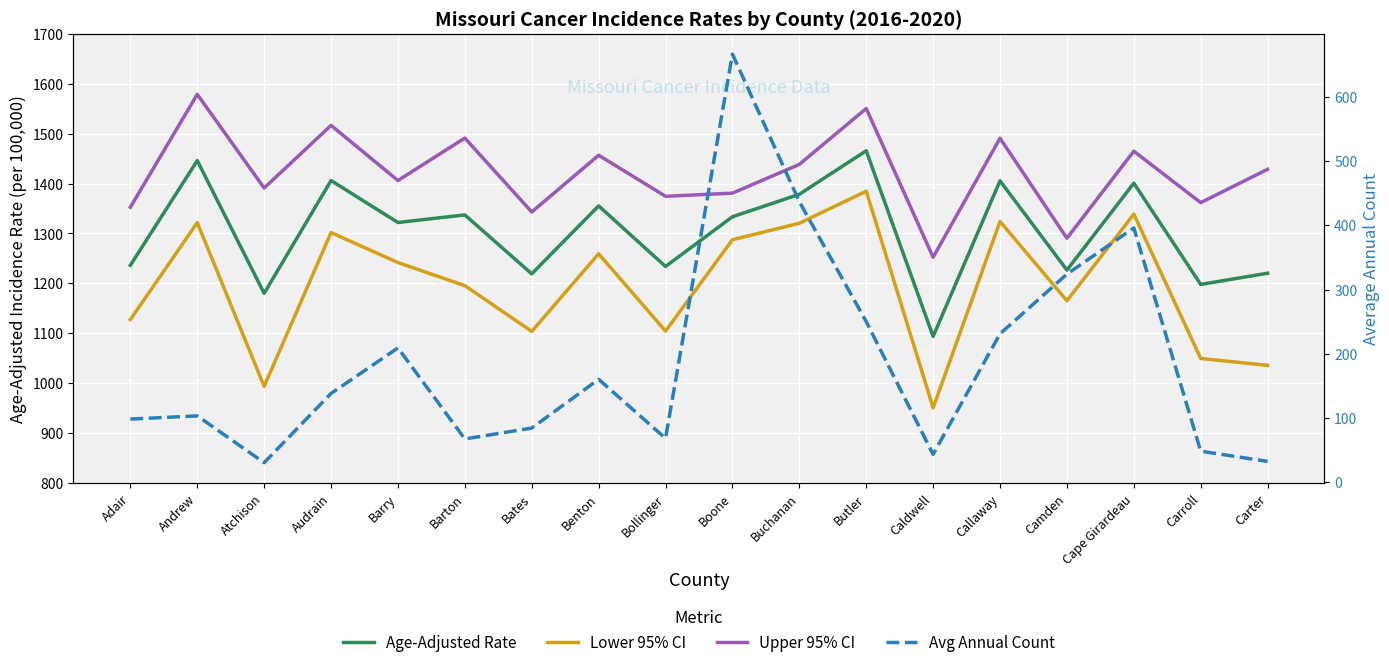

Which series has the widest spread of values?

Avg Annual Count